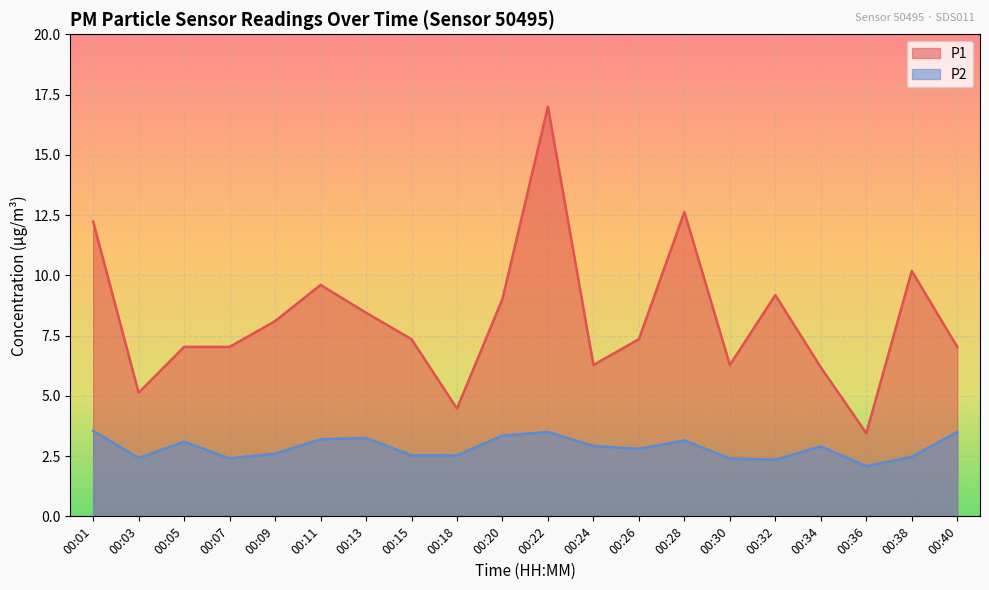

What is the average value of the P1 series?

8.2